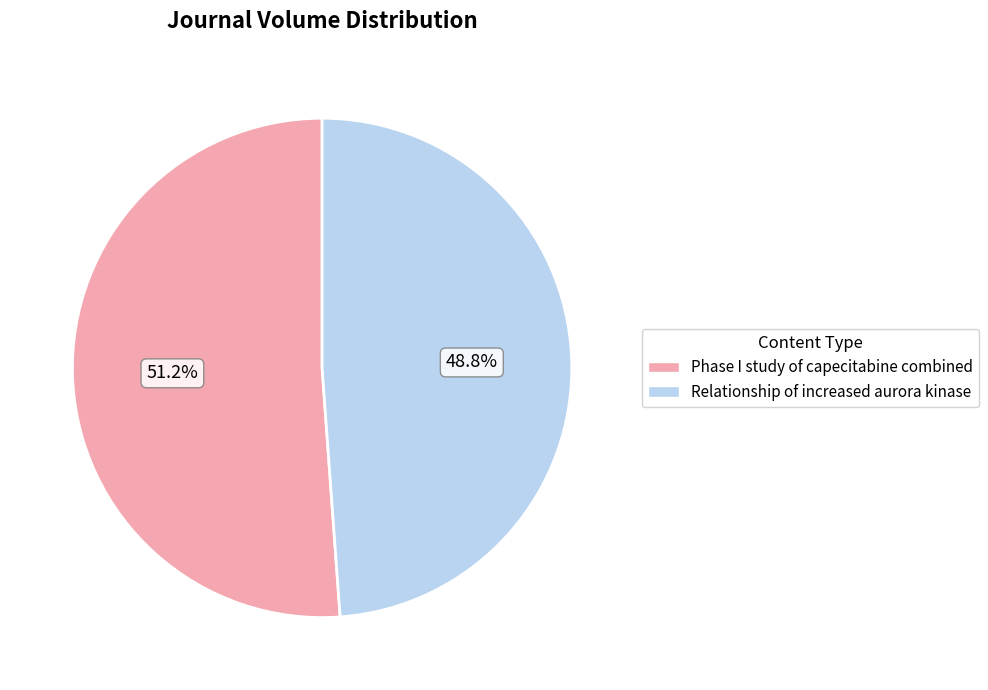

Does any single category account for the majority?

Yes